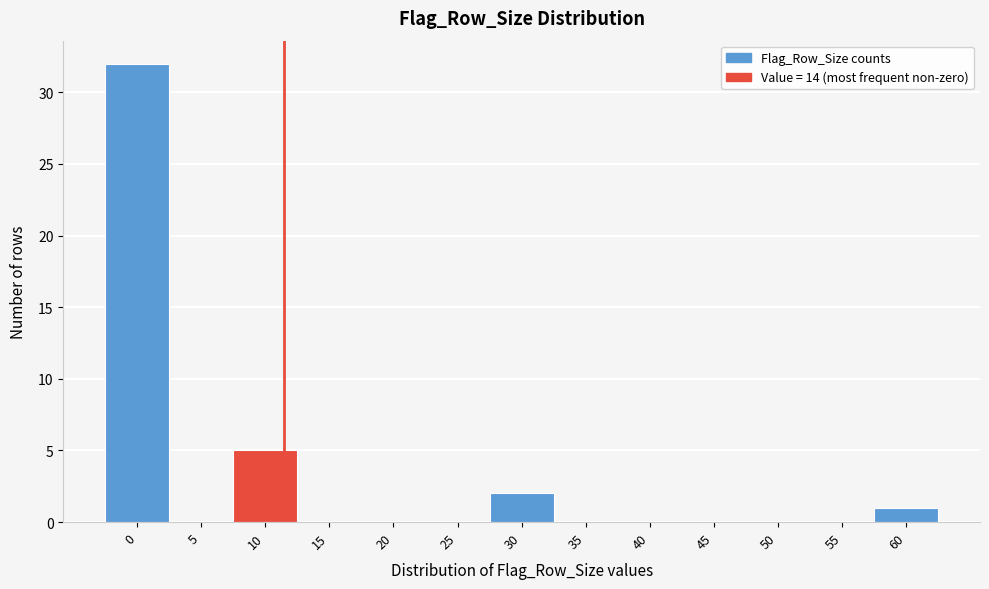

Reading right to left, list all the values displayed in this chart.

60=1	55=0	50=0	45=0	40=0	35=0	30=2	25=0	20=0	15=0	10=5	5=0	0=32